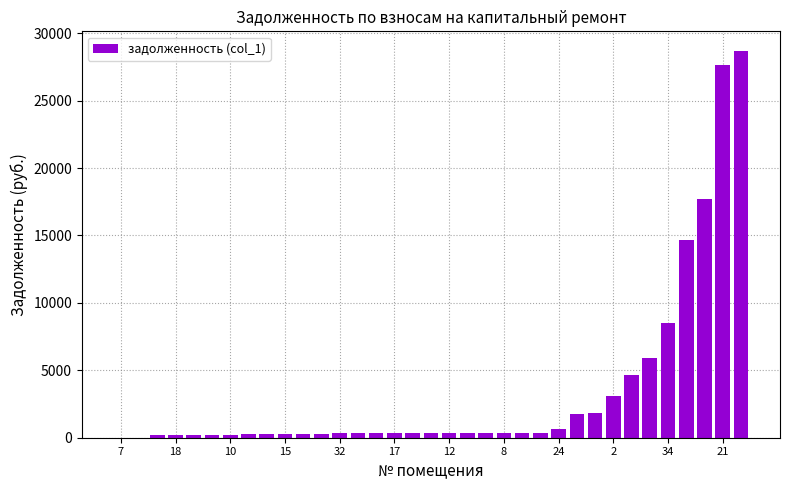

What is the greatest value displayed?

28703.2